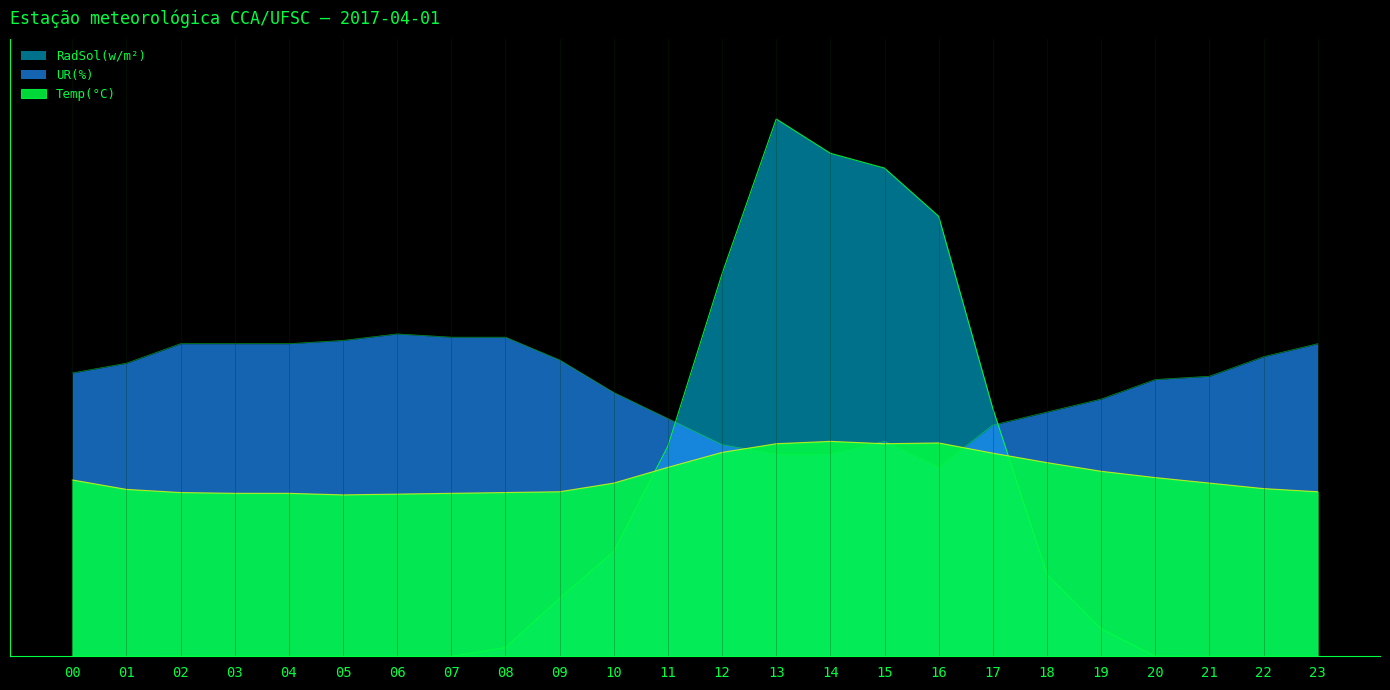

What is the total value across all series at 20?

0.8